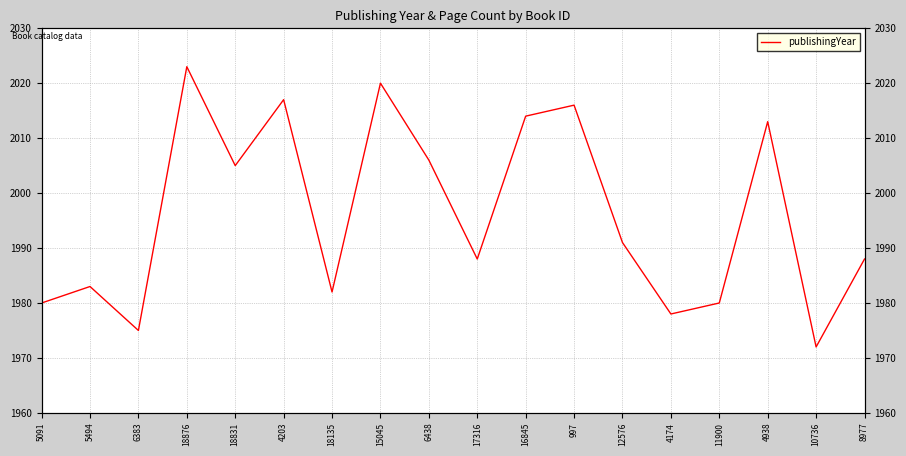

What position from the left is 11900?

15